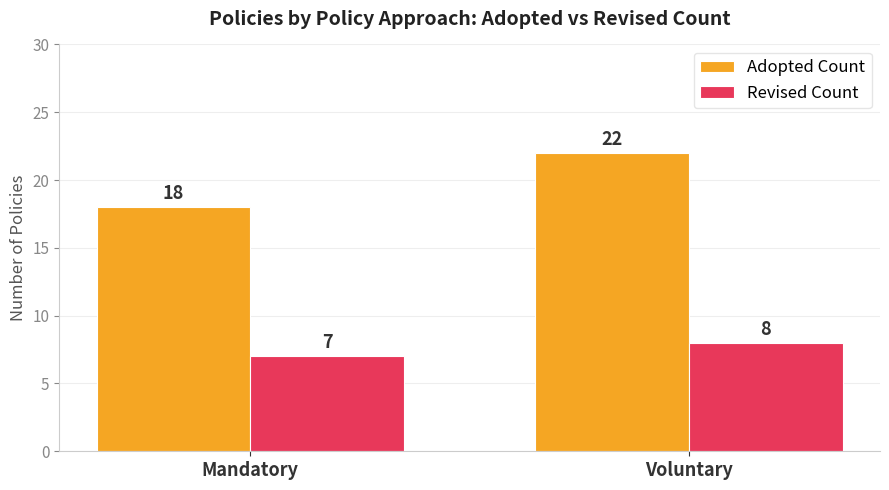

What position from the left is Voluntary?

2